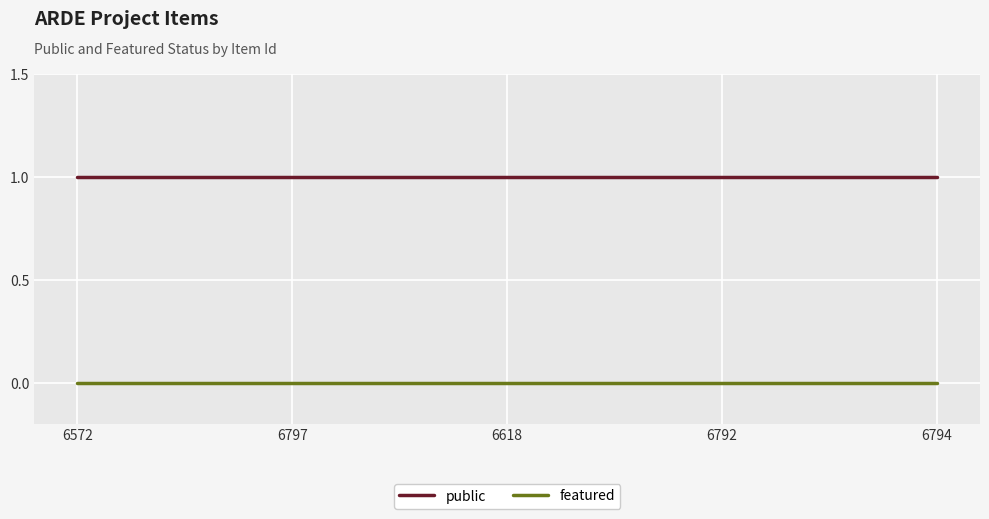

Reading right to left, list all the values displayed in this chart.

public: 6794=1	6792=1	6618=1	6797=1	6572=1
featured: 6794=0	6792=0	6618=0	6797=0	6572=0